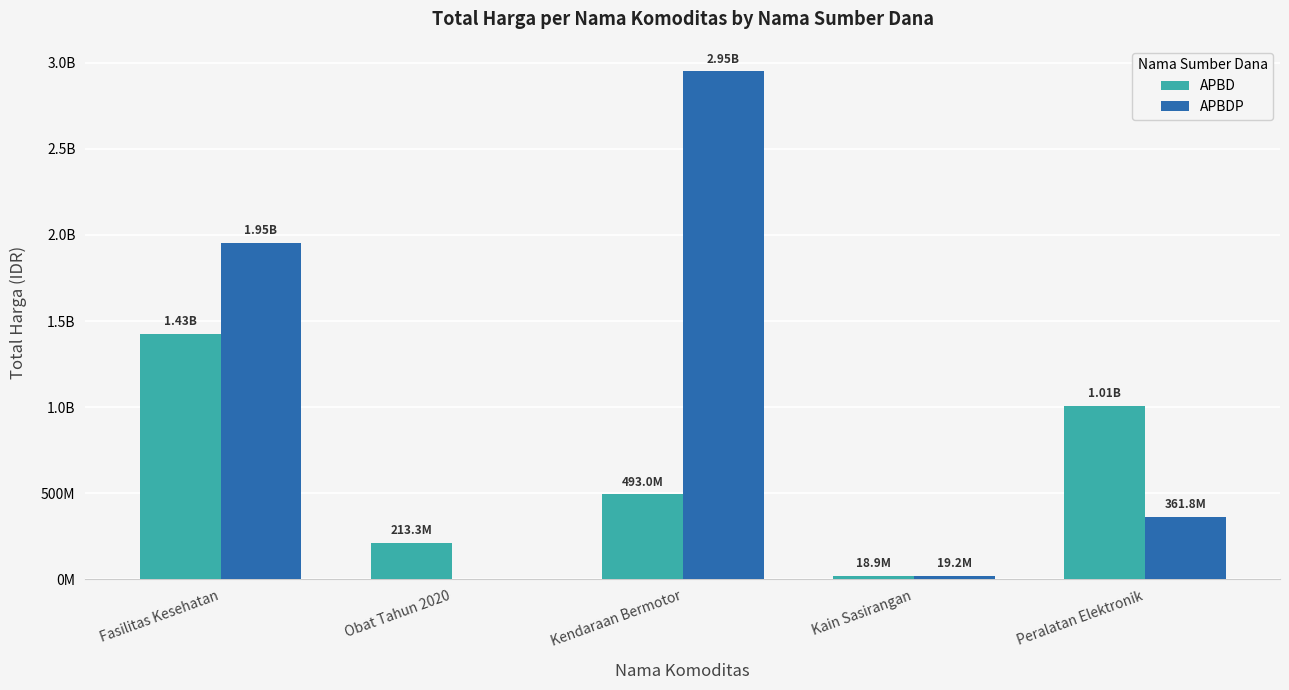

True or false: APBD has a value of 269796996 at Kendaraan Bermotor.

False